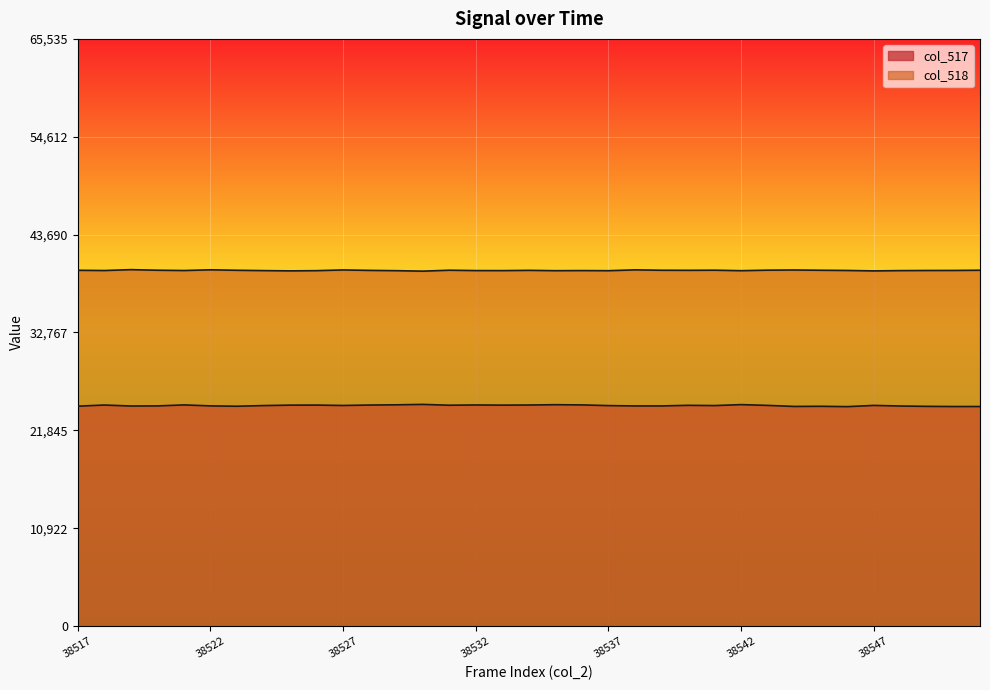

The col_517 series shows 24676 at 38532. True or false?

True